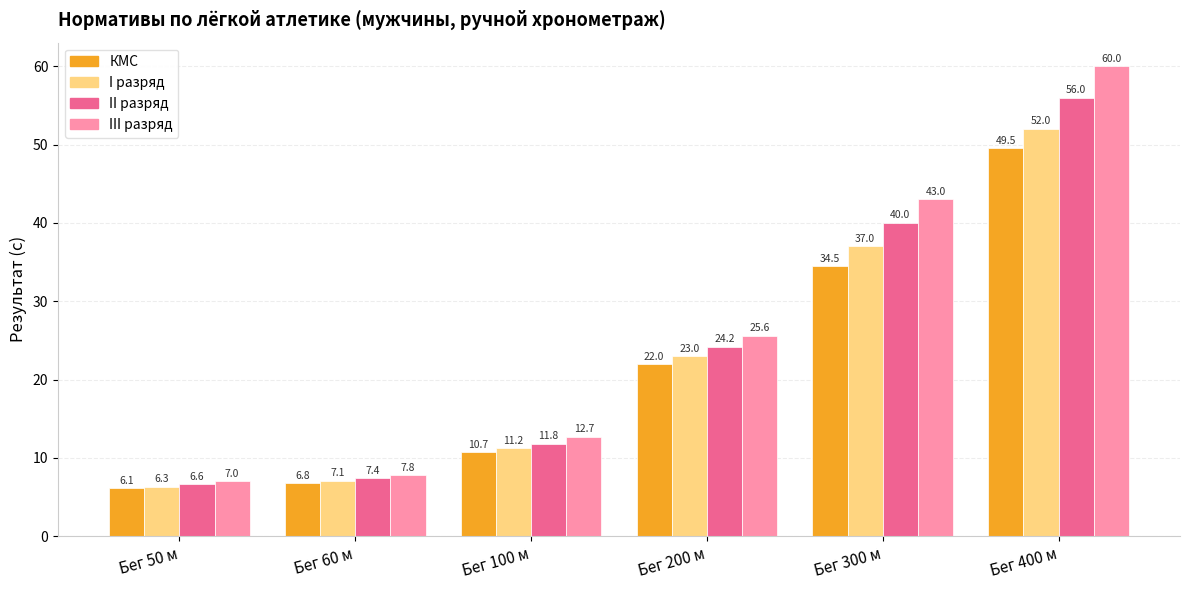

List the labels in order of КМС value, largest first.

Бег 400 м, Бег 300 м, Бег 200 м, Бег 100 м, Бег 60 м, Бег 50 м